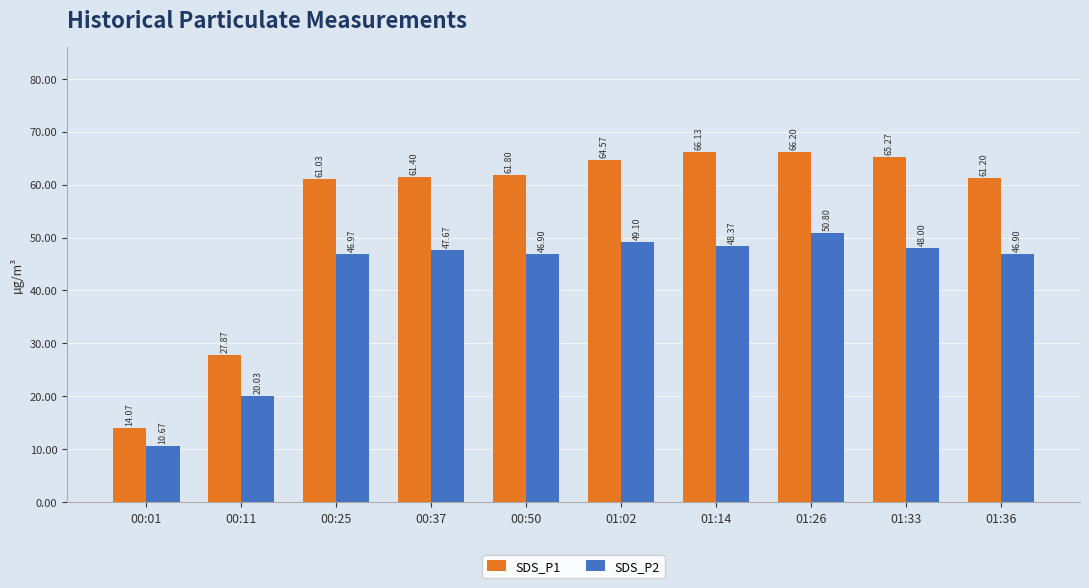

Reading right to left, what are all the values shown in this chart?

SDS_P1: 01:36=61.2	01:33=65.3	01:26=66.2	01:14=66.1	01:02=64.6	00:50=61.8	00:37=61.4	00:25=61.0	00:11=27.9	00:01=14.1
SDS_P2: 01:36=46.9	01:33=48.0	01:26=50.8	01:14=48.4	01:02=49.1	00:50=46.9	00:37=47.7	00:25=47.0	00:11=20.0	00:01=10.7